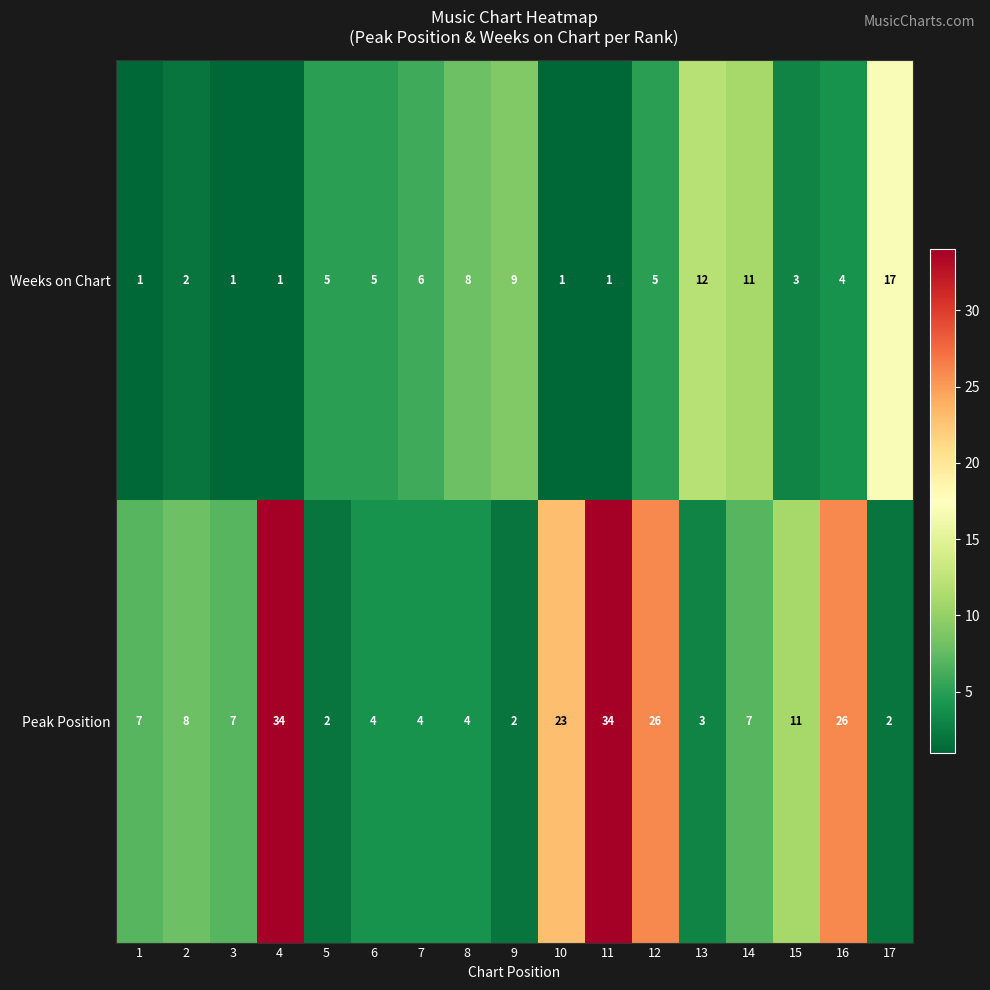

Is it true that Peak Position equals 26 at 16?

True